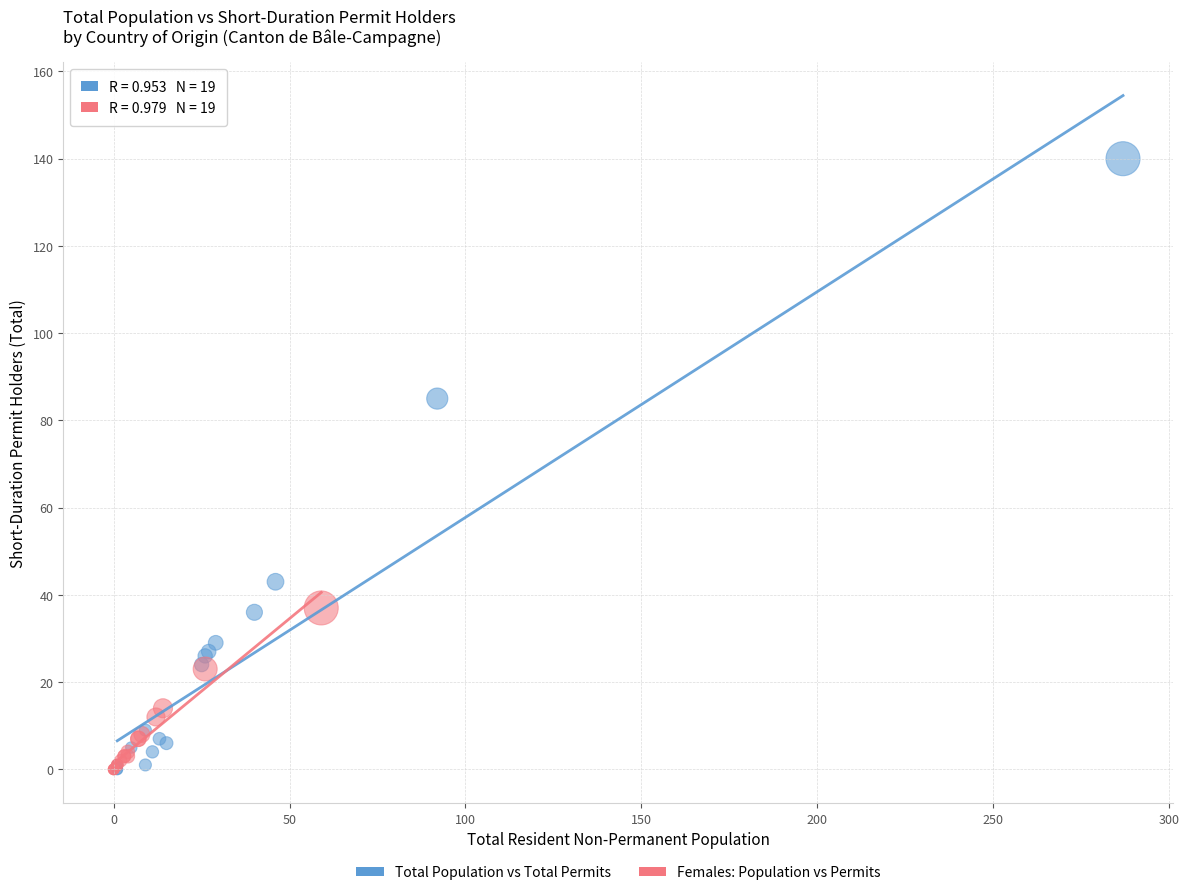

Which series has the widest spread of Y values?

Total Population vs Total Permits